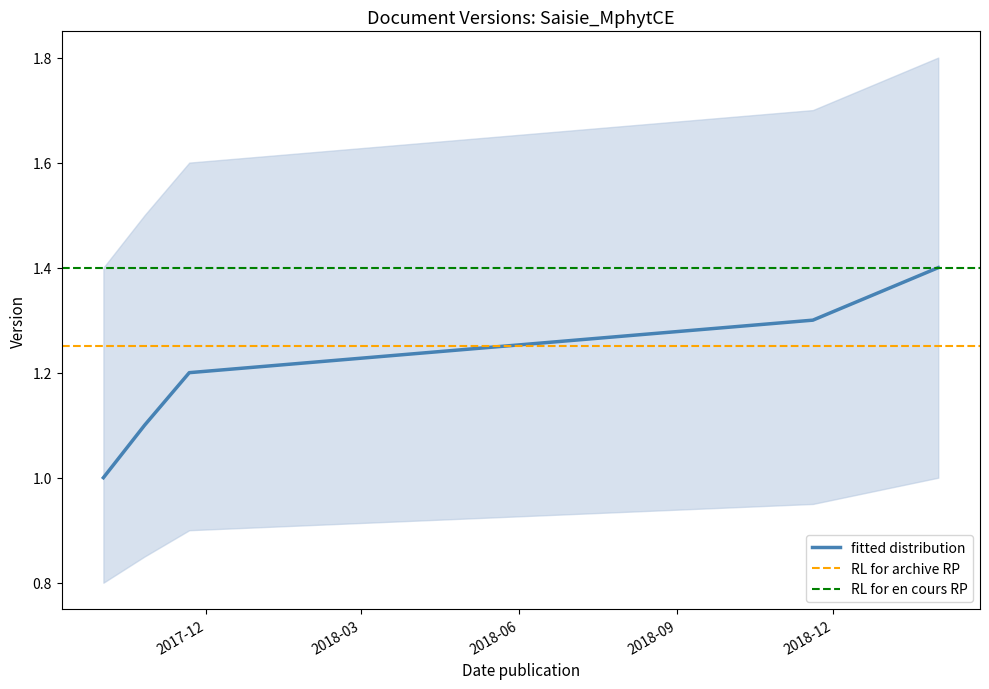

At which category does the chart reach its minimum across all series?

2017-10-02